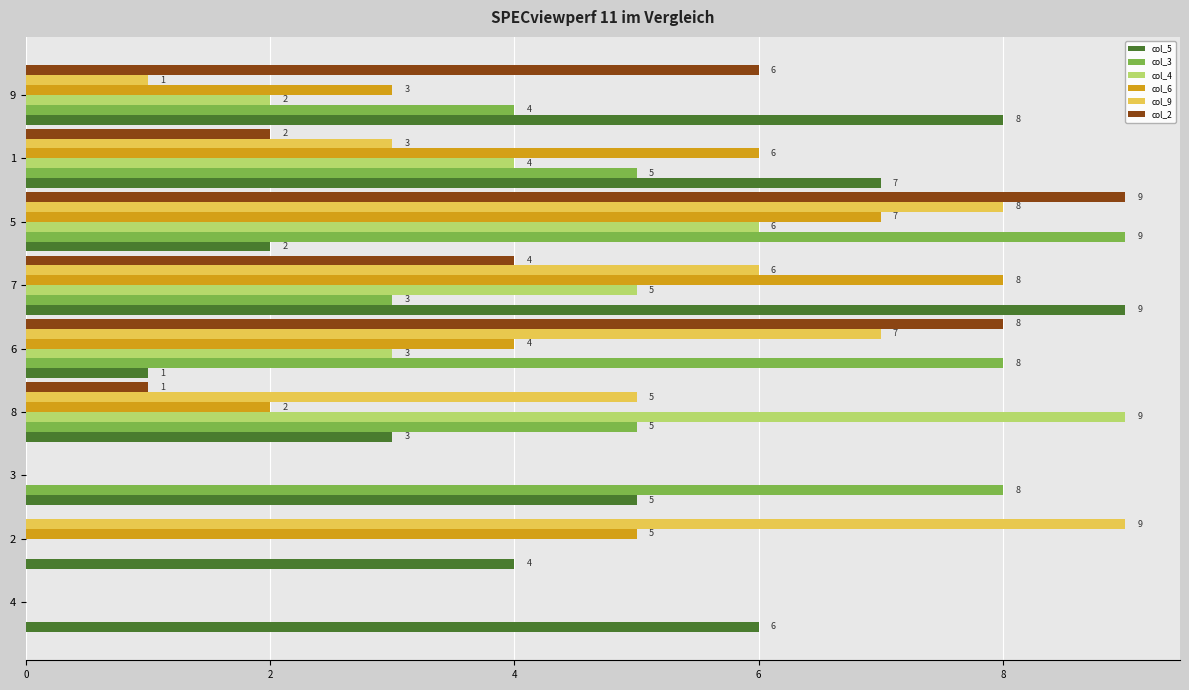

Read the col_6 value at 6.

4